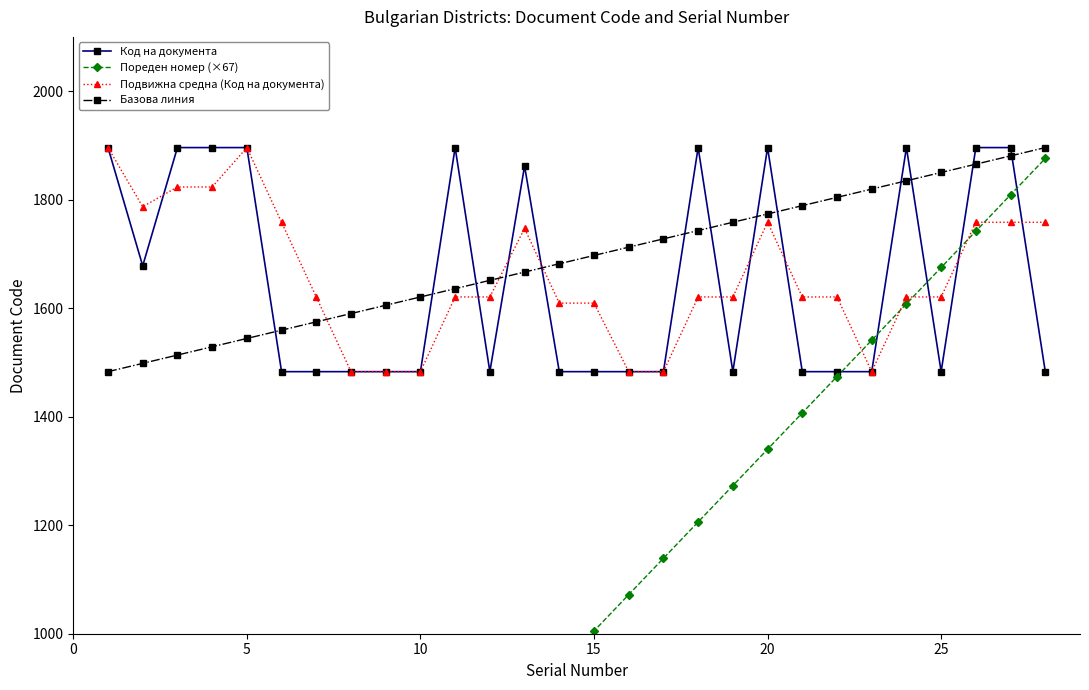

What is the lowest value of the Код на документа series?

1483.0